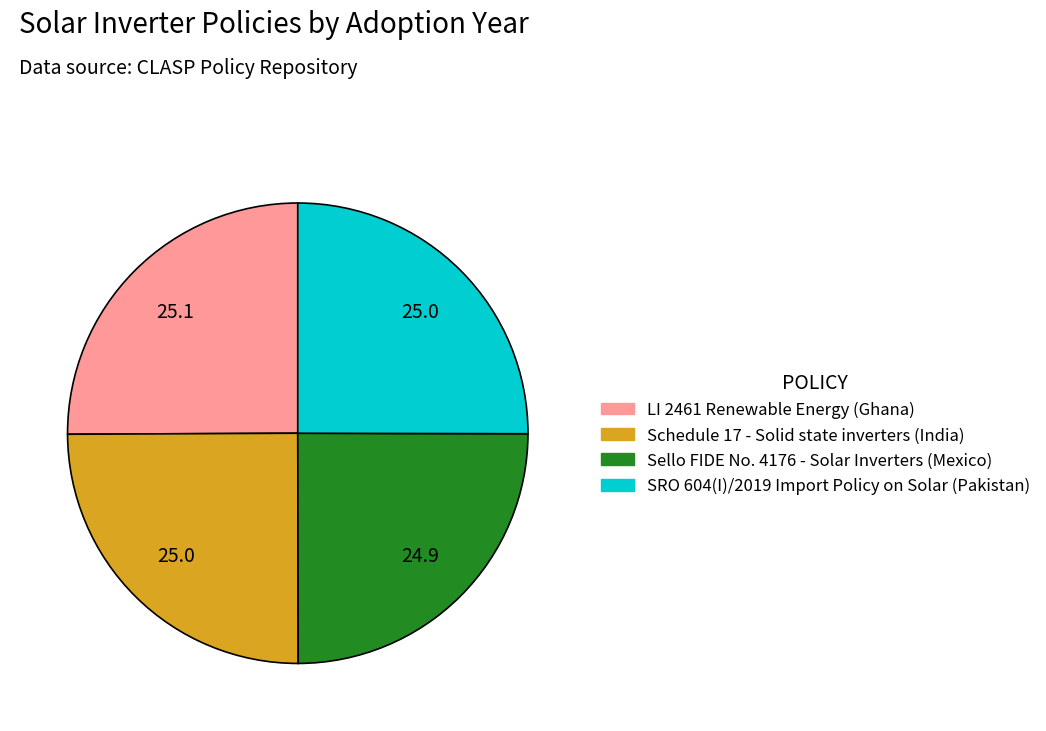

Does Sello FIDE No. 4176 - Solar Inverters (Mexico) account for over 50% of the chart?

No